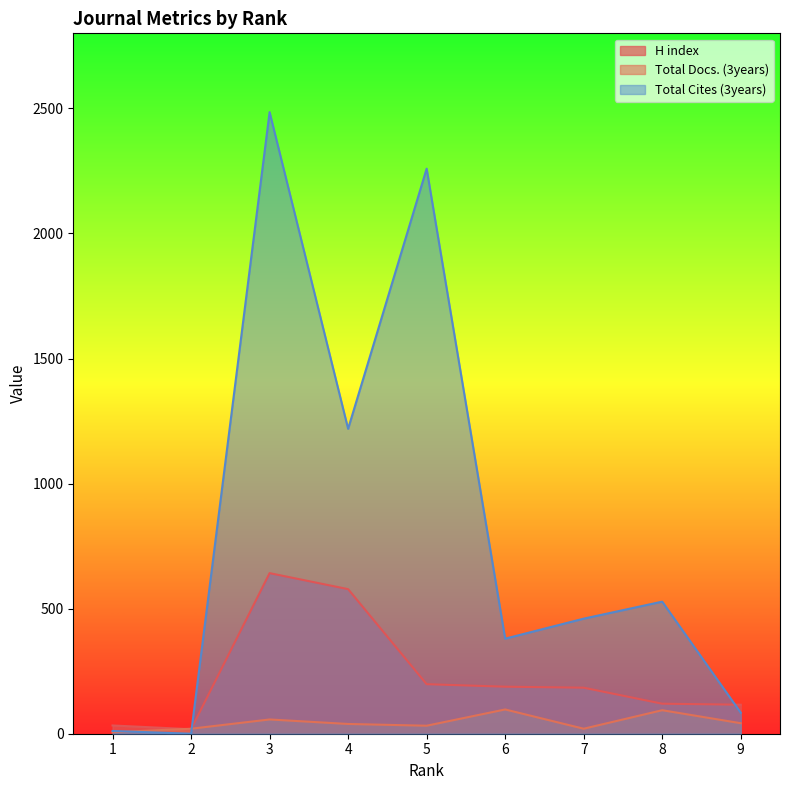

What is the difference between the second highest and minimum values in the Total Docs. (3years) series?

88